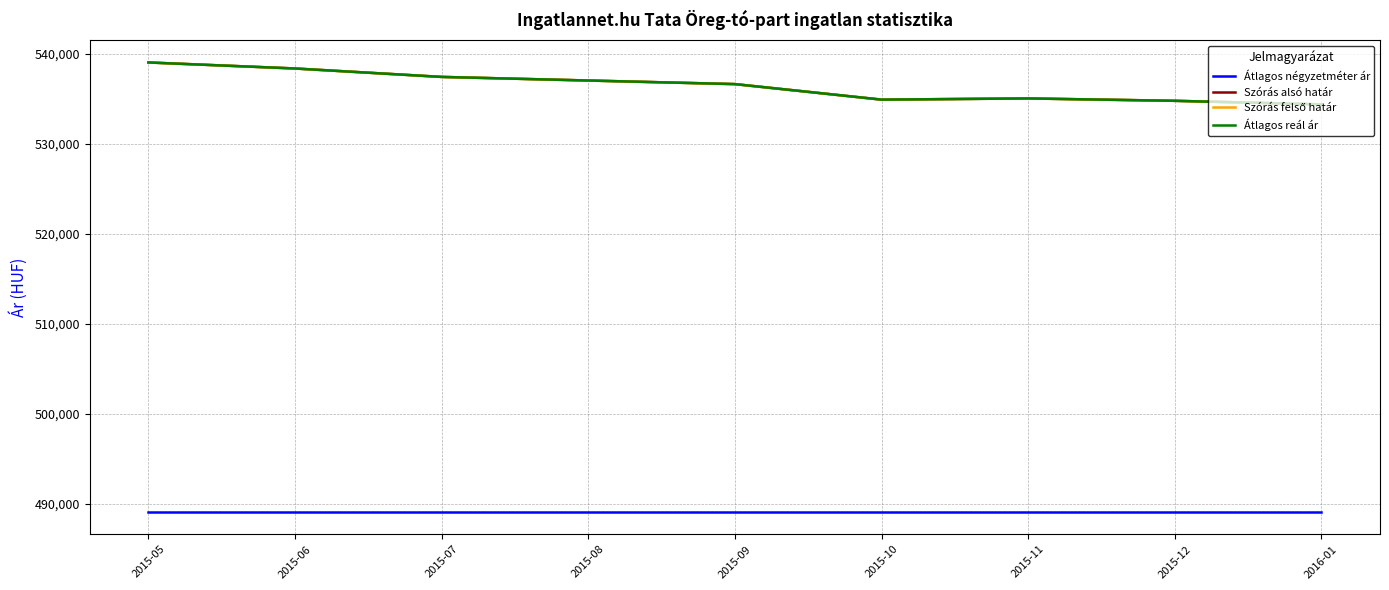

Reading left to right, list all the values displayed in this chart.

Átlagos négyzetméter ár: 489120	489120	489120	489120	489120	489120	489120	489120	489120
Szórás alsó határ: 539067	538397	537461	537061	536662	534937	535069	534805	534409
Szórás felső határ: 539067	538397	537461	537061	536662	534937	535069	534805	534409
Átlagos reál ár: 539067	538397	537461	537061	536662	534937	535069	534805	534409